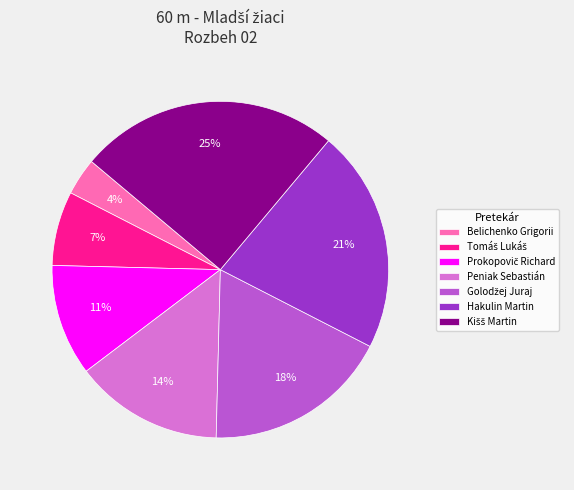

Which has a higher value, Hakulin Martin or Peniak Sebastián?

Hakulin Martin